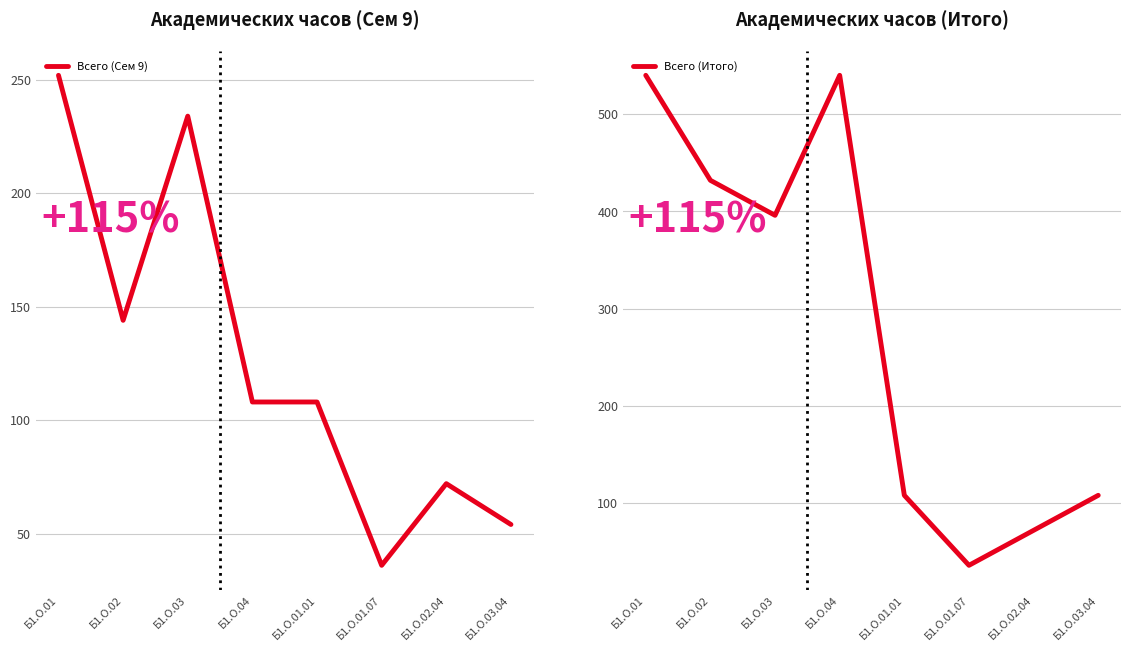

What are all the series names shown in the legend?

Всего (Сем 9), Всего (Итого)